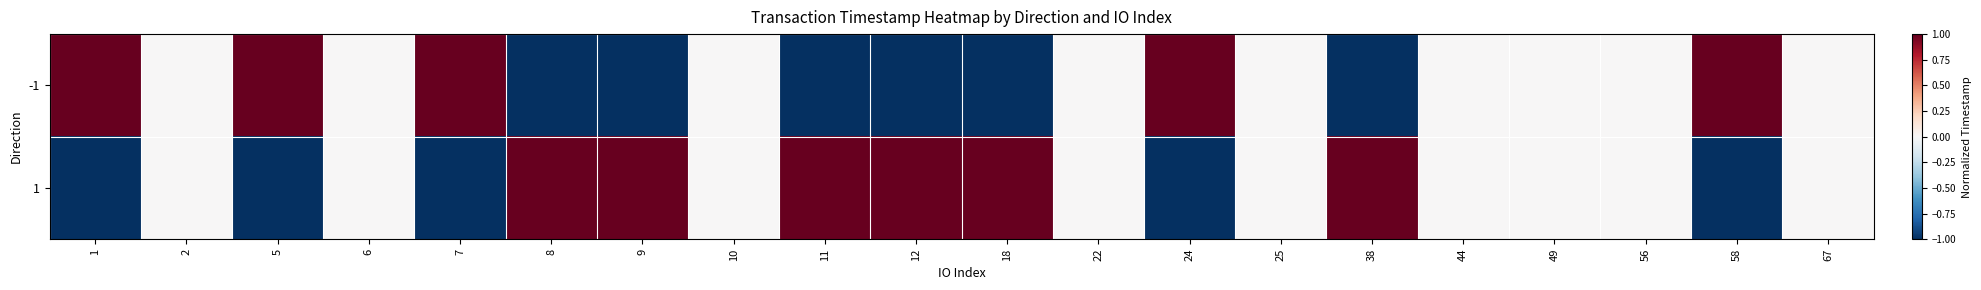

At which category is the sum across all series the highest?

1